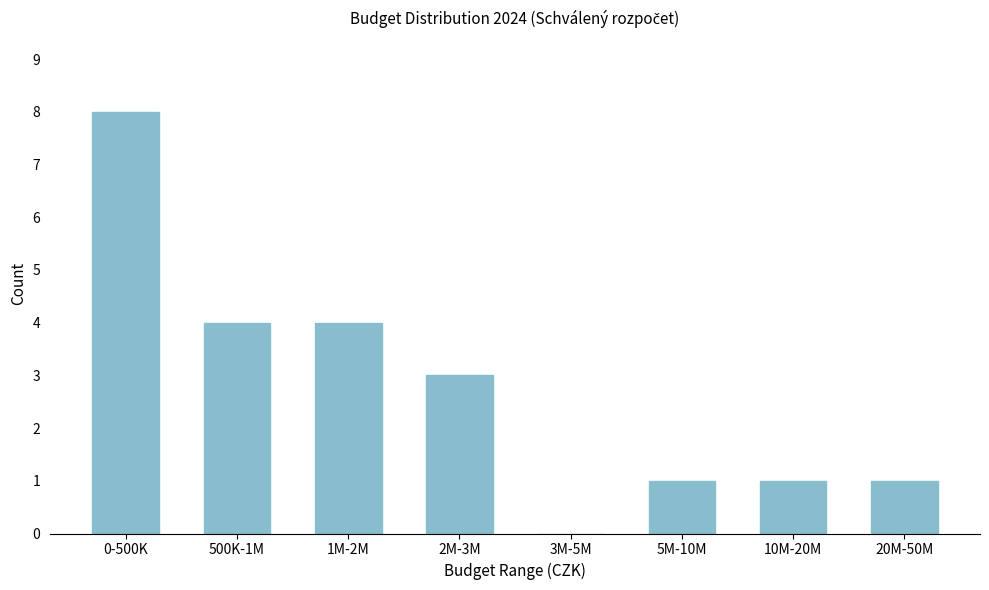

Reading left to right, transcribe all the data shown in this chart.

0-500K=8	500K-1M=4	1M-2M=4	2M-3M=3	3M-5M=0	5M-10M=1	10M-20M=1	20M-50M=1